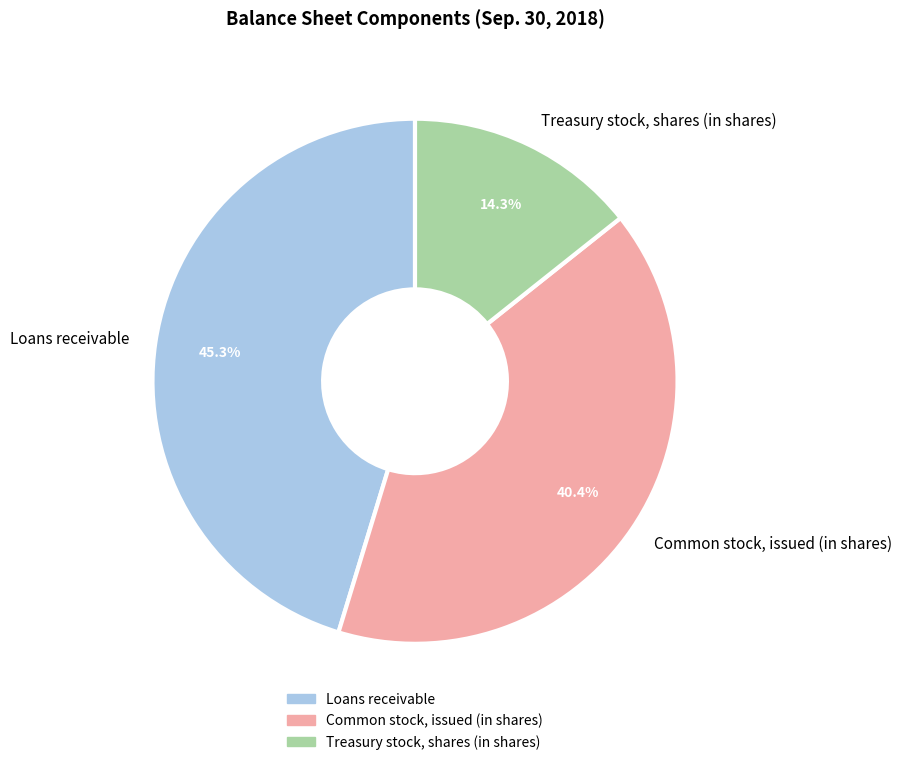

How many slices are in this pie chart?

3